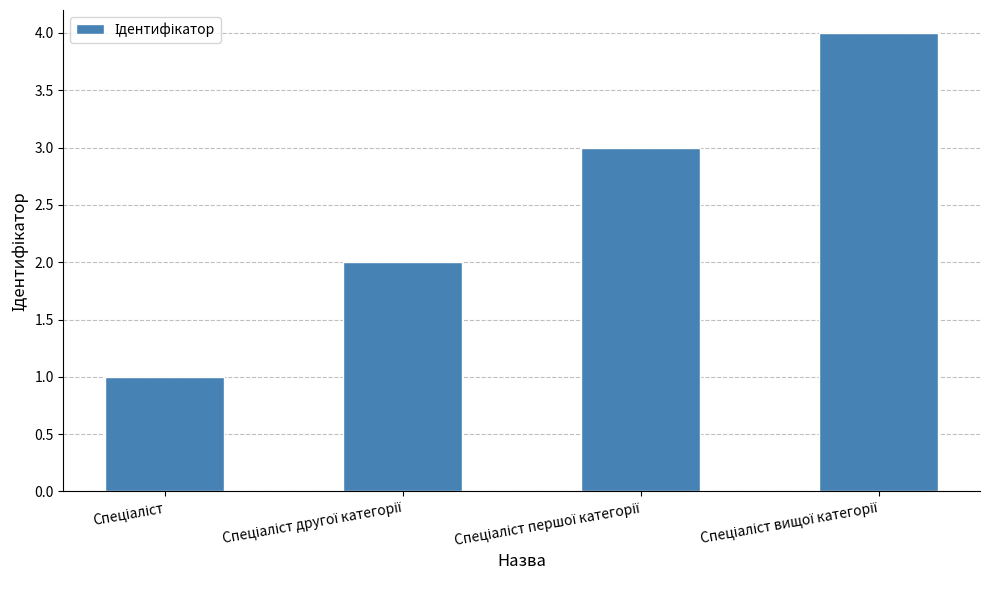

Does the chart contain any negative values?

No